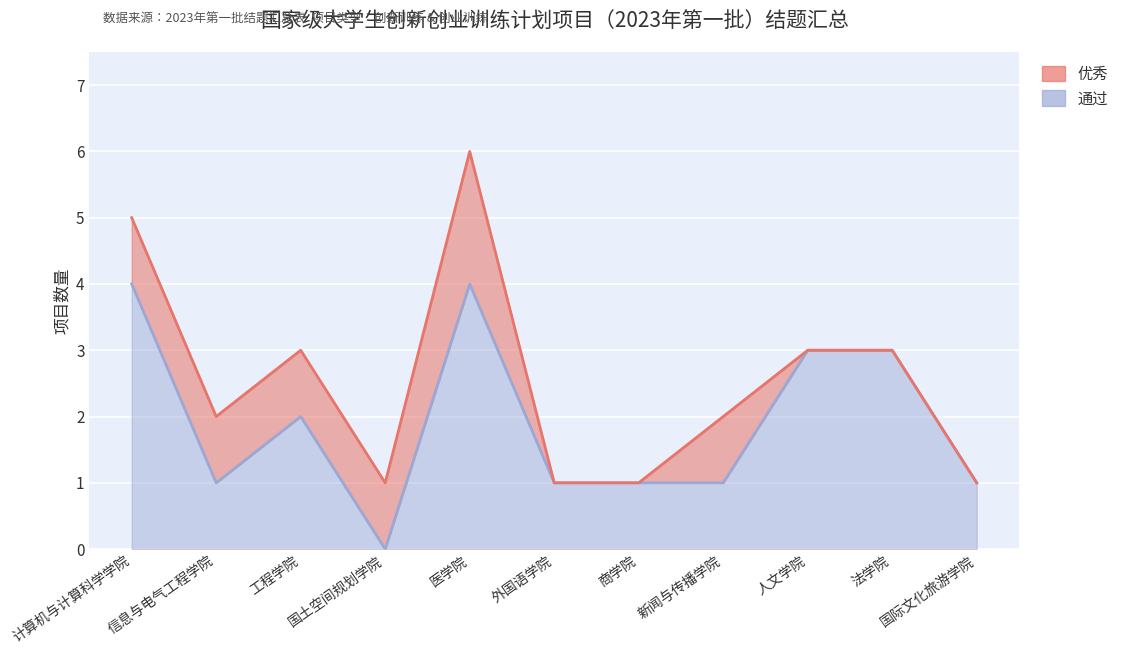

Is it true that the value at 新闻与传播学院 is 1?

True